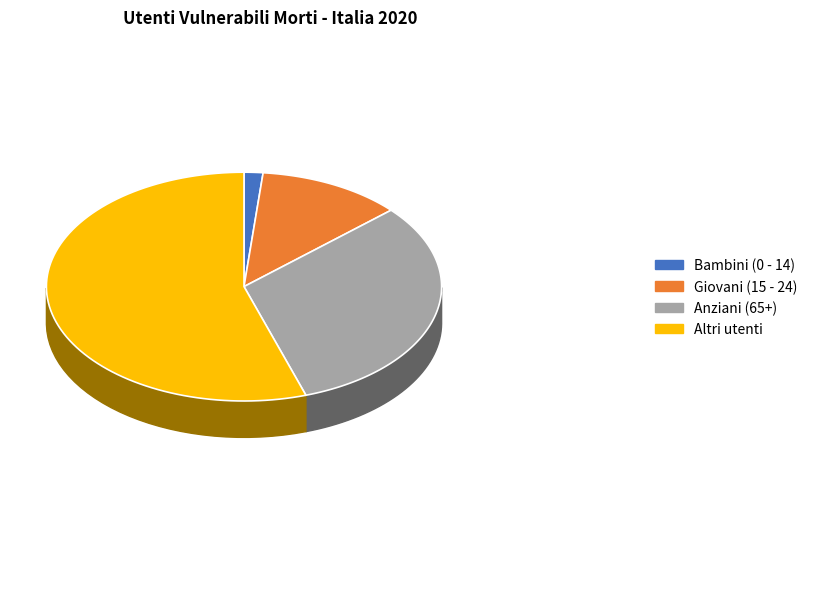

Which category has the biggest portion of the pie?

Altri utenti